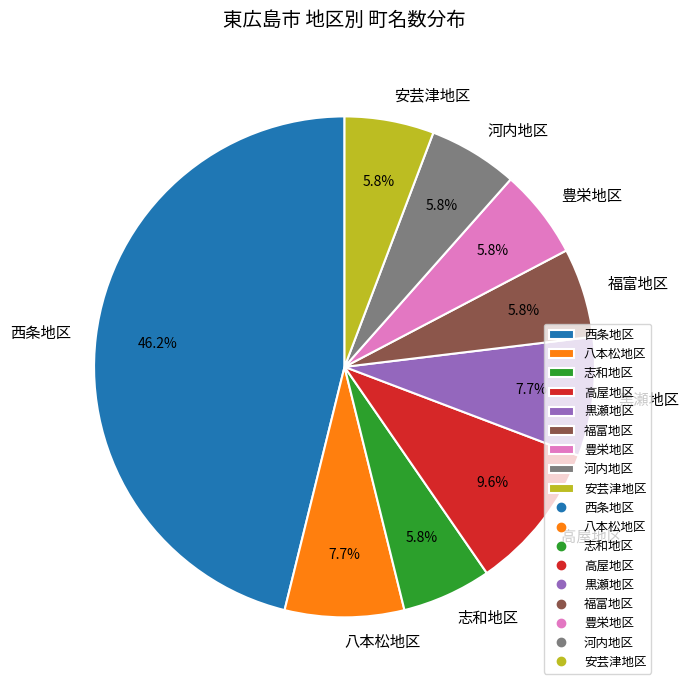

Does 河内地区 represent more than half of the total?

No